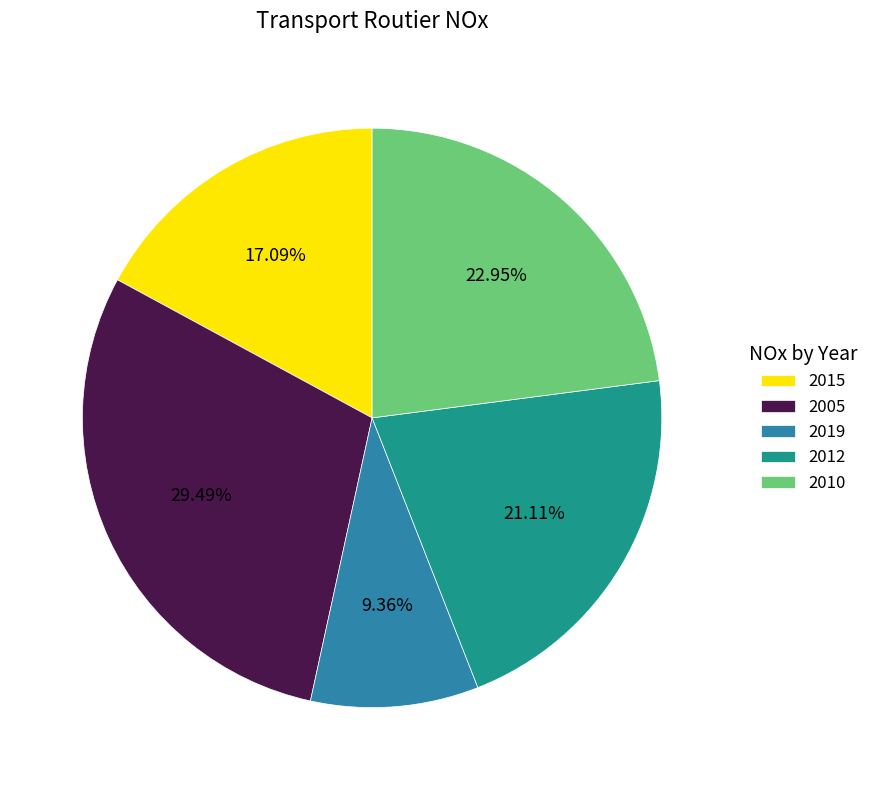

What is the smallest slice in the pie chart?

2019